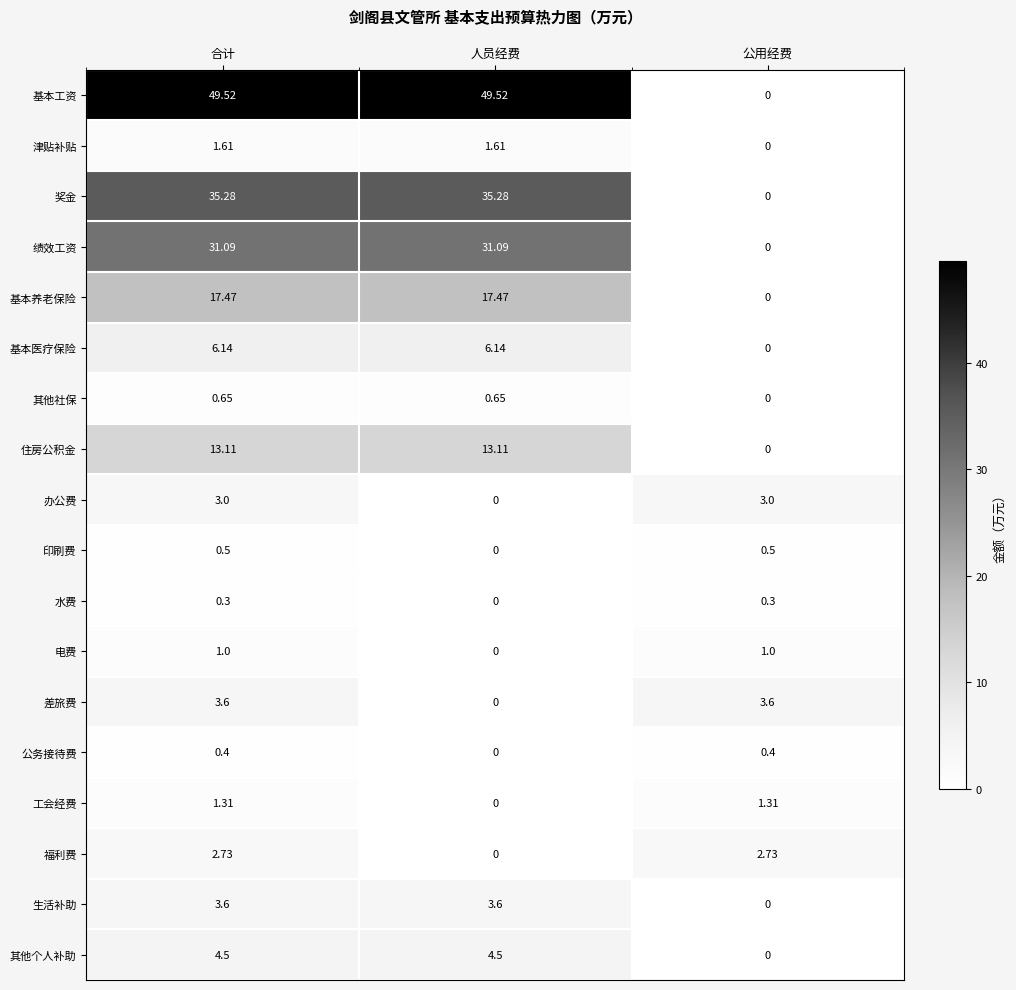

How many categories are shown in the chart?

3